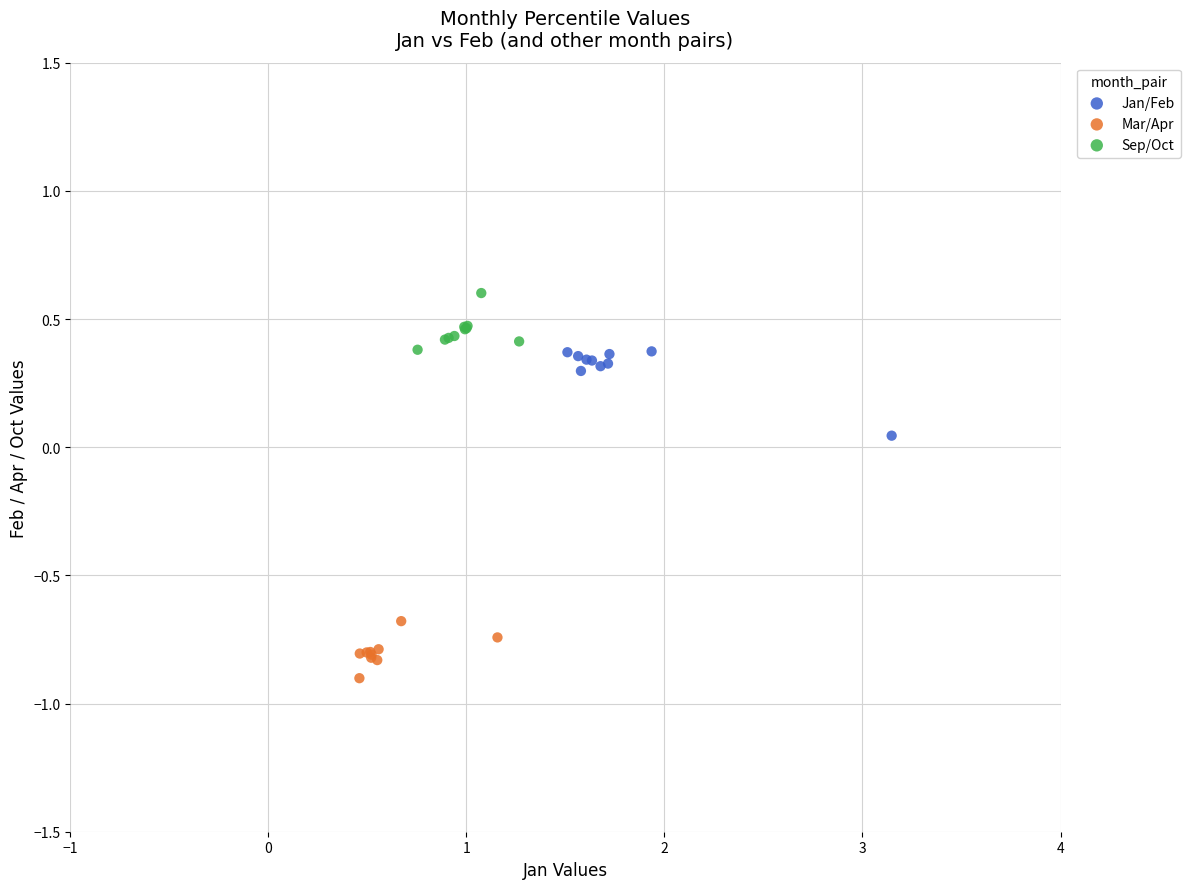

Which series reaches the maximum Y coordinate?

Sep/Oct